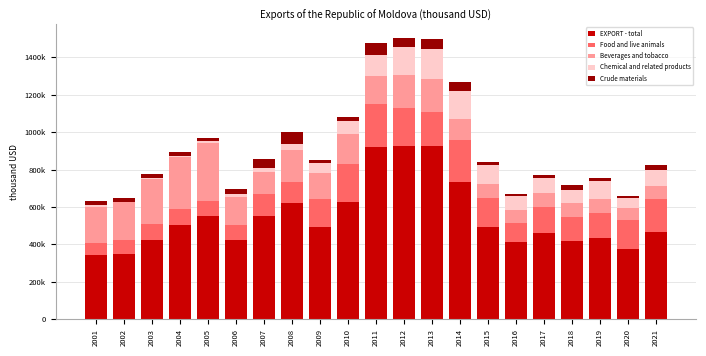

Does the chart contain stacked bars?

Yes